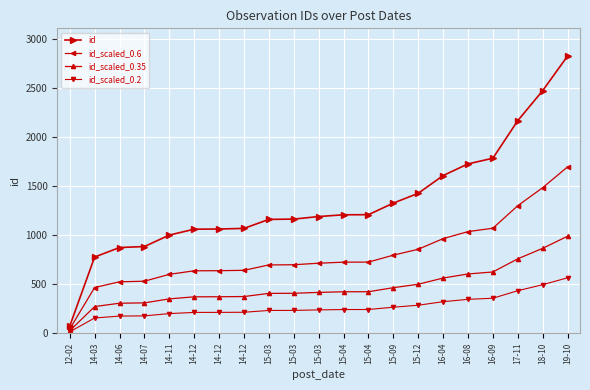

What are all the series names shown in the legend?

id, id_scaled_0.6, id_scaled_0.35, id_scaled_0.2